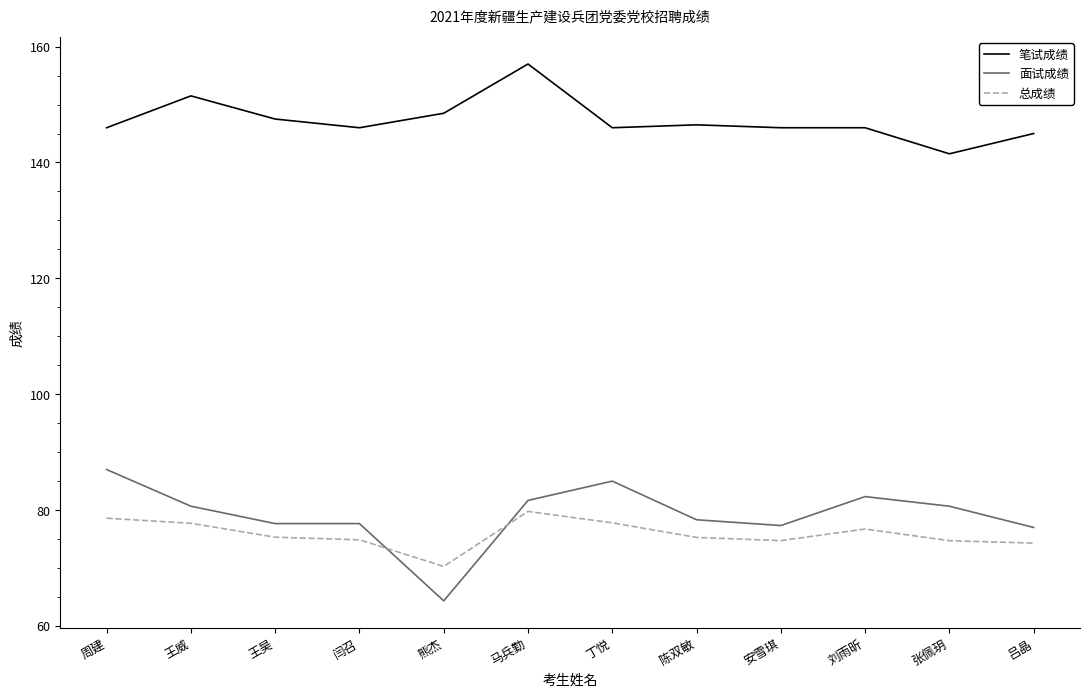

What is the maximum value shown in the chart?

157.0